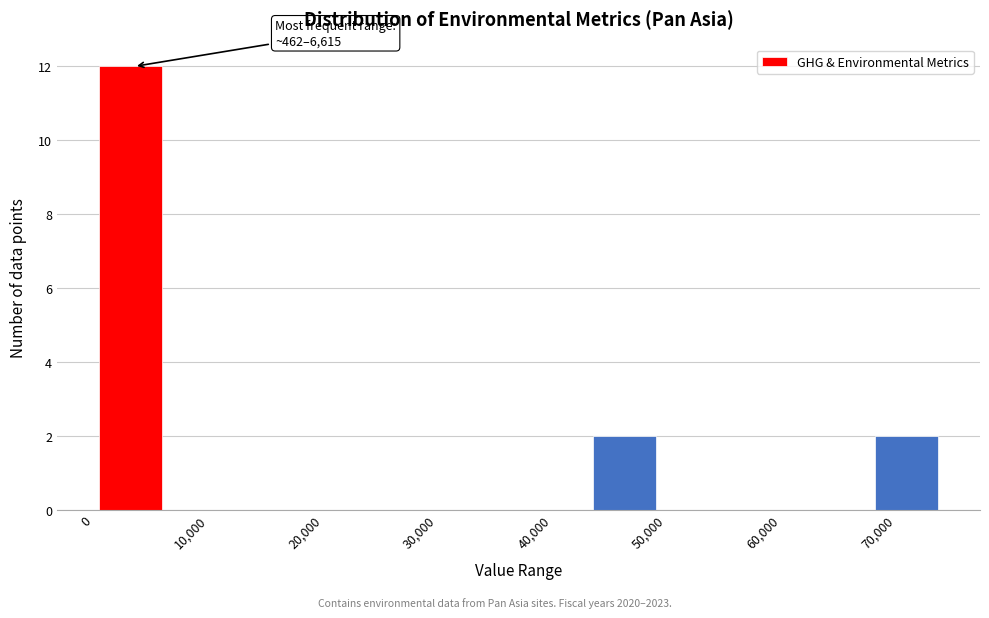

Which range on the x-axis has the tallest bar?

0 to 7000